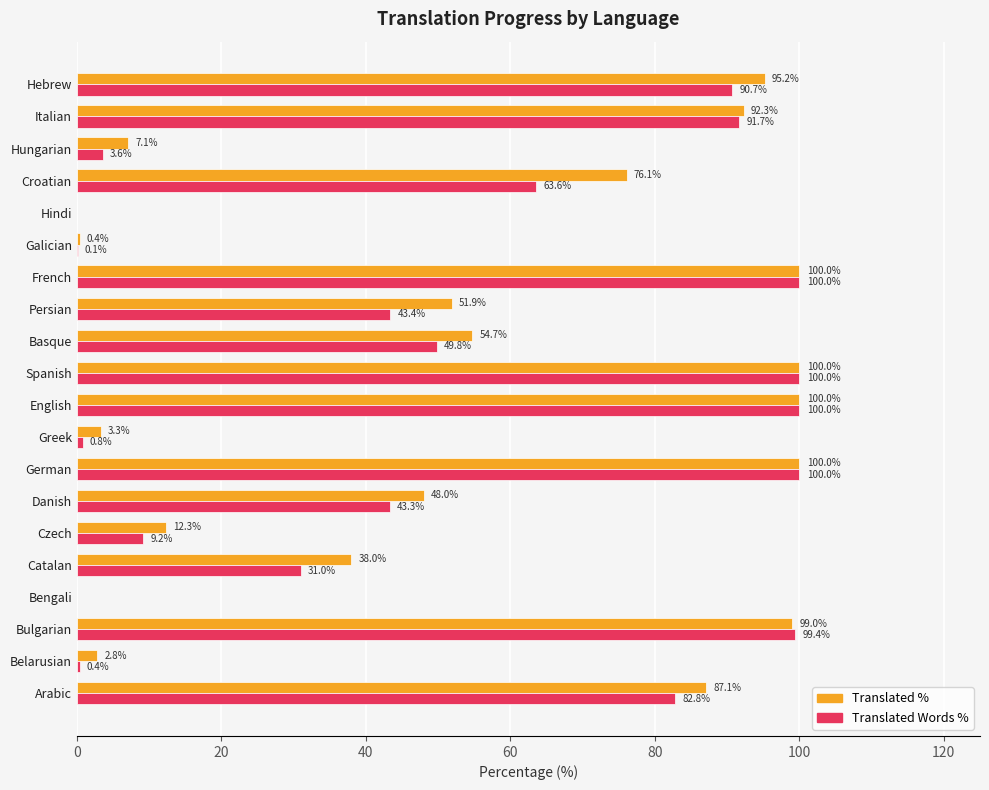

What is the total value across all series at Bulgarian?

198.4